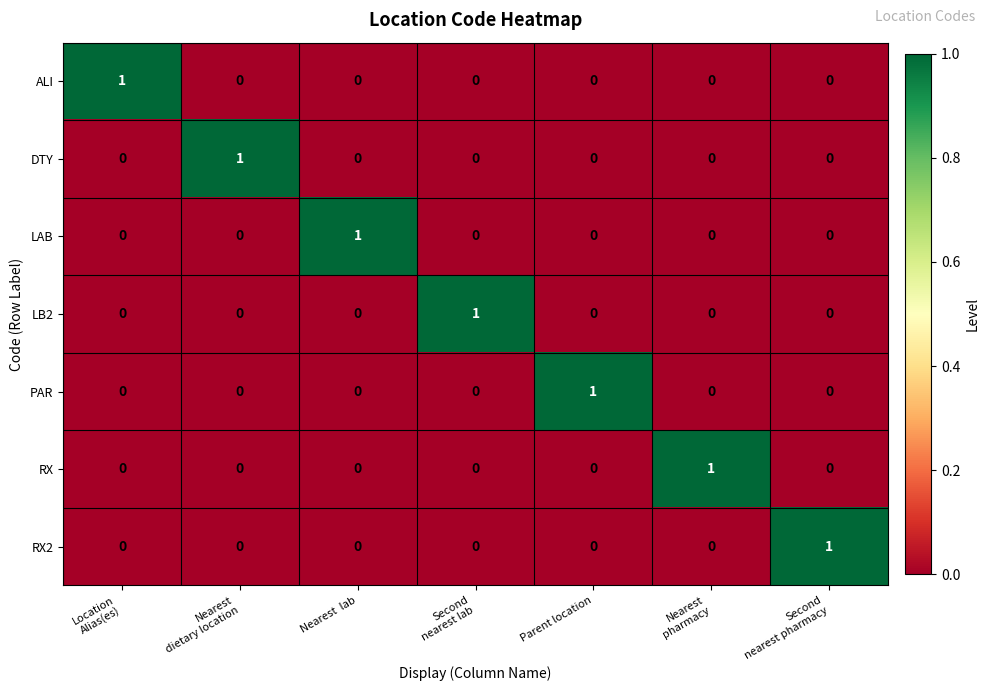

The LAB series shows 1 at Nearest  lab. True or false?

True